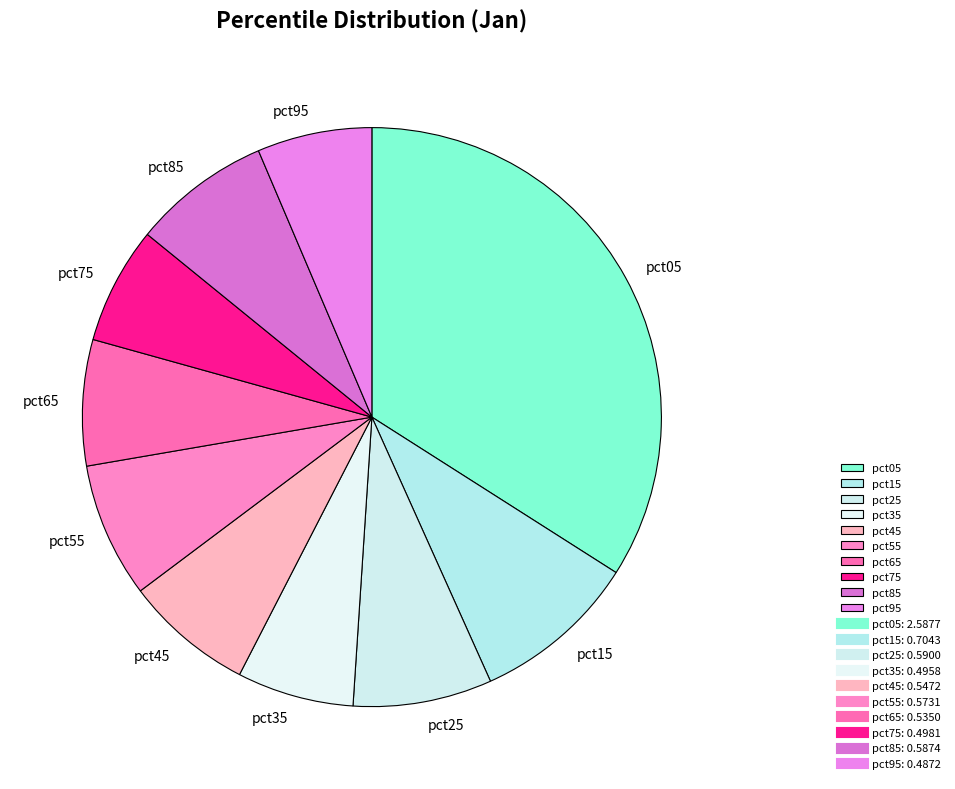

Count the number of slices in the pie.

10